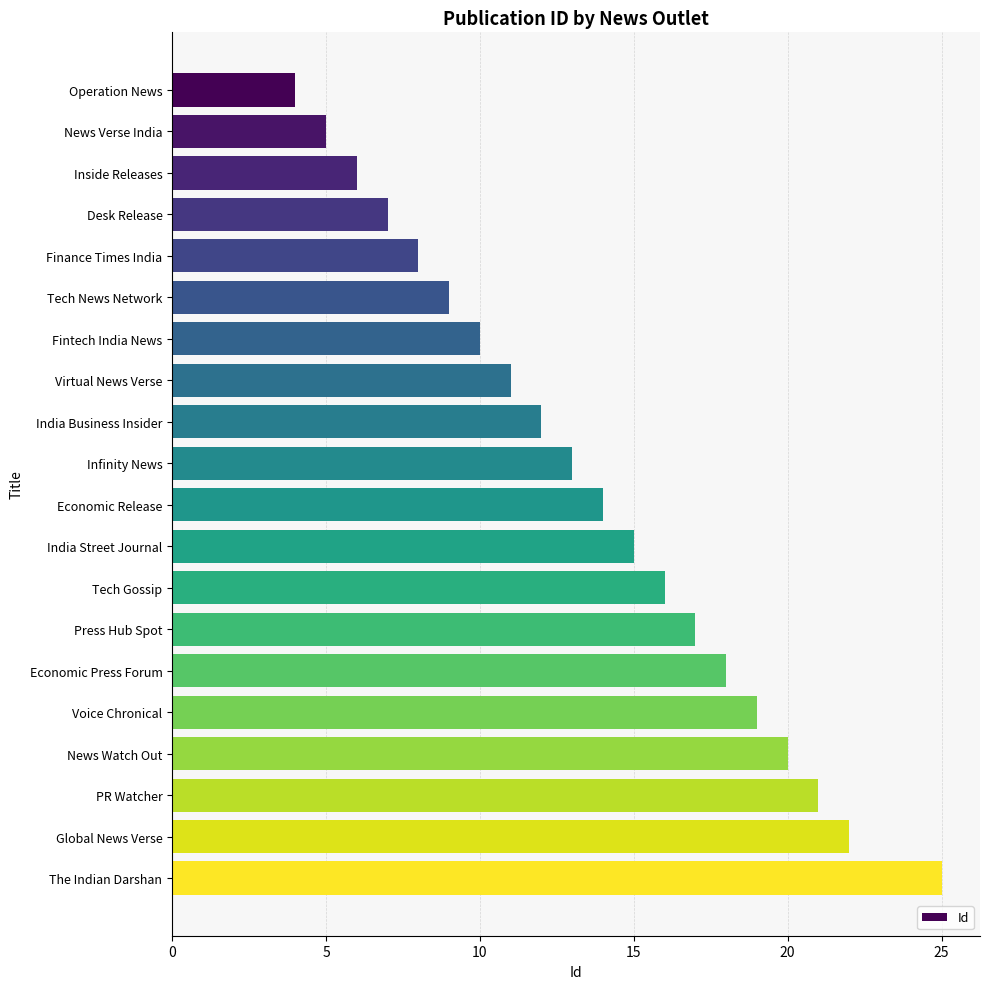

How many categories are shown in the chart?

20